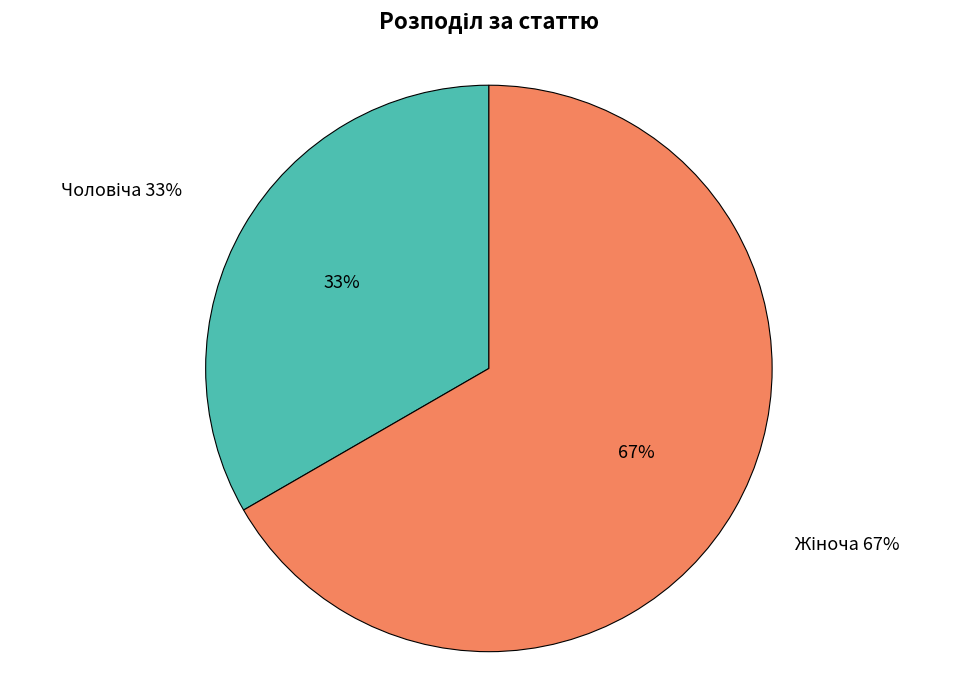

How many segments does this pie chart have?

2